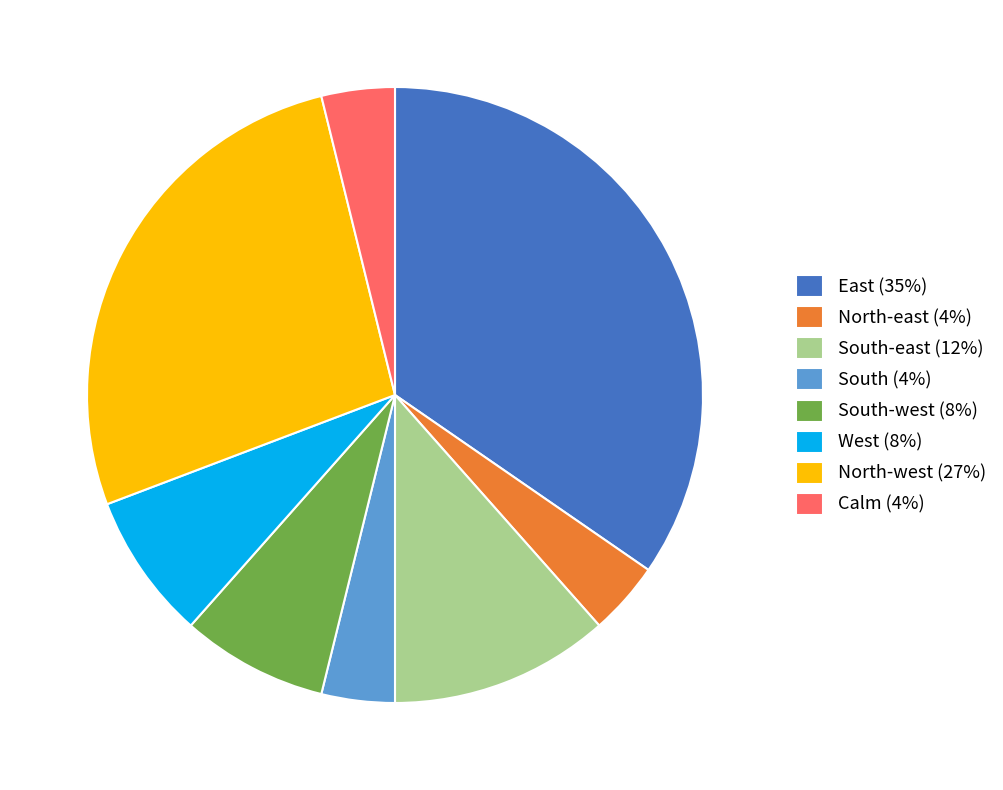

Approximately how many times larger is the value at West (8%) compared to North-west (27%)?

0.3